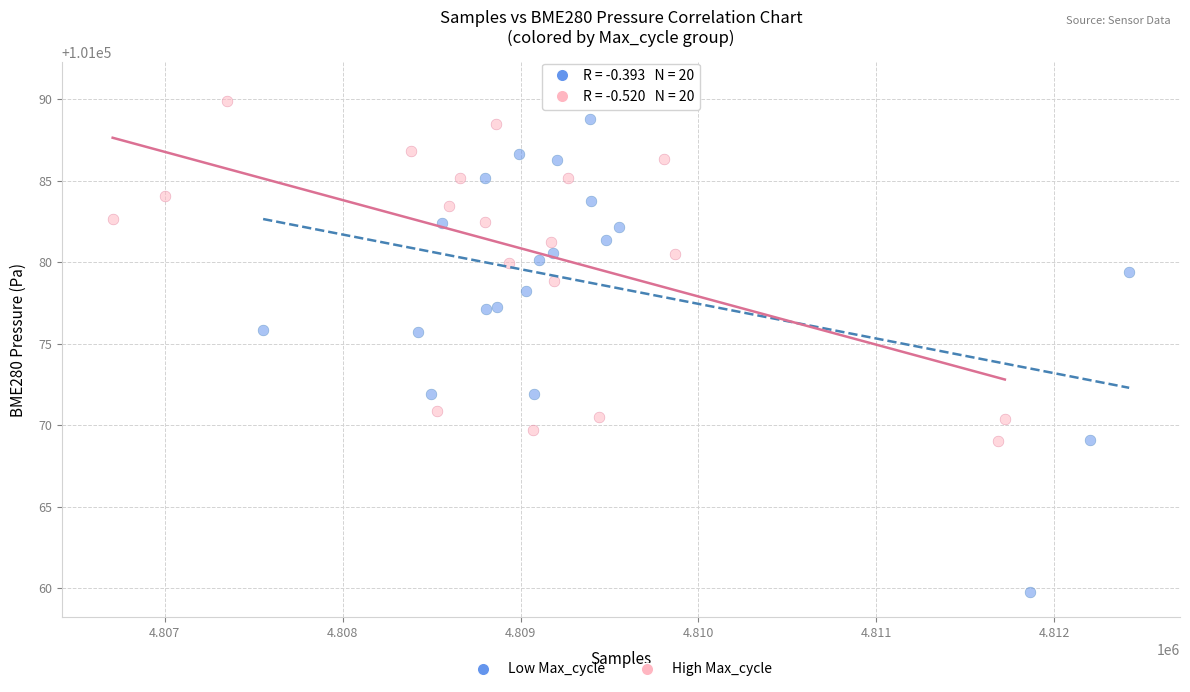

Which series reaches the minimum Y coordinate?

Low Max_cycle